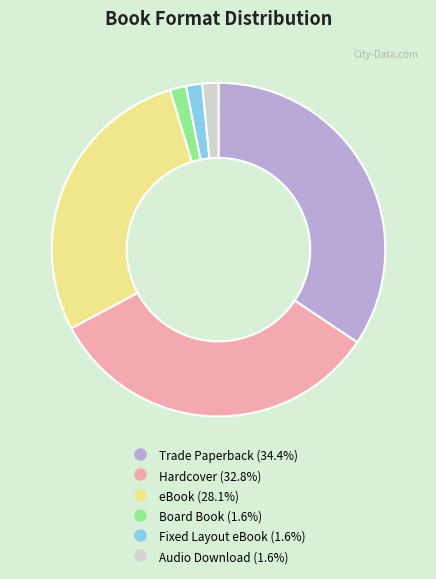

How many slices are in this pie chart?

6